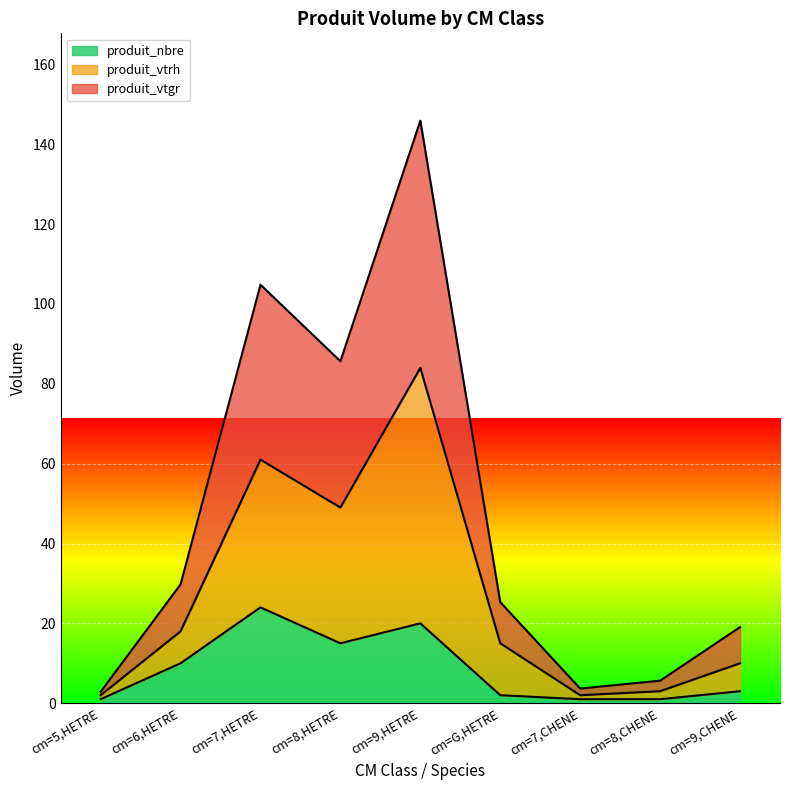

Which series has the largest total across all categories?

produit_vtgr